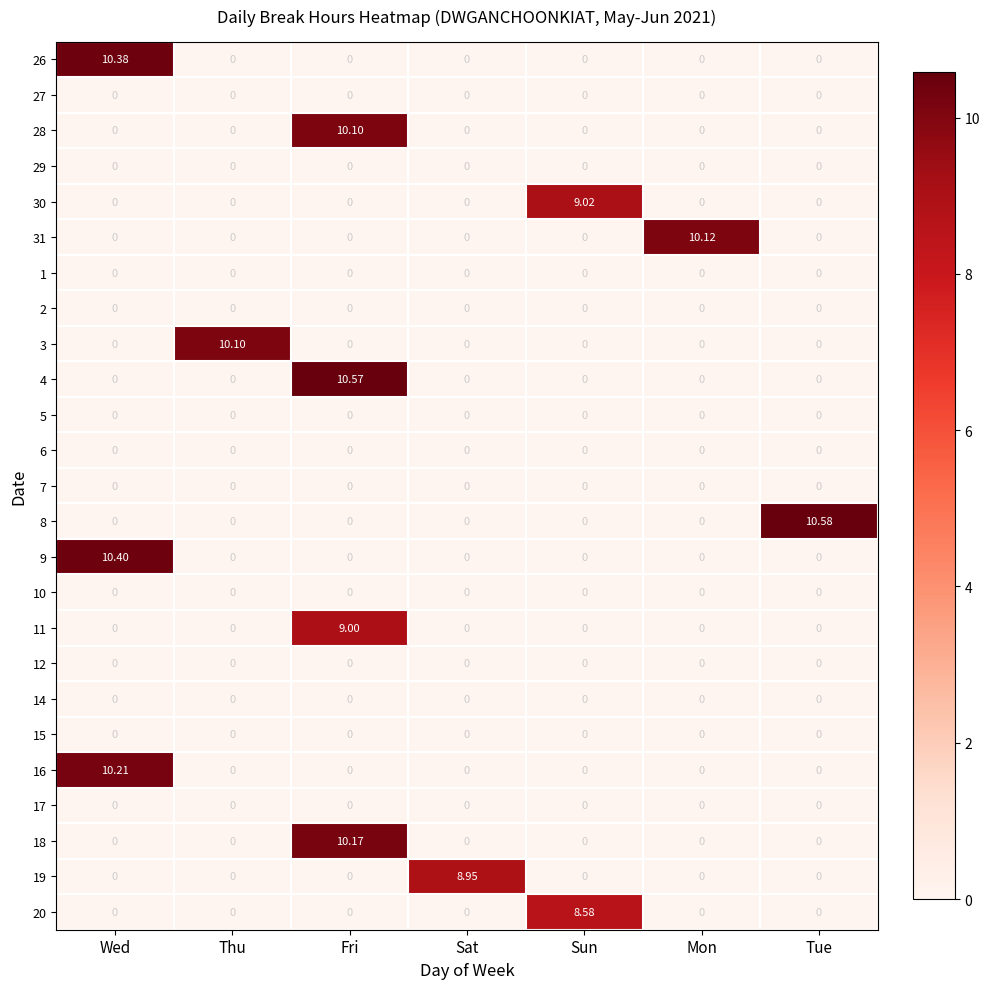

Which series has the largest total across all categories?

8